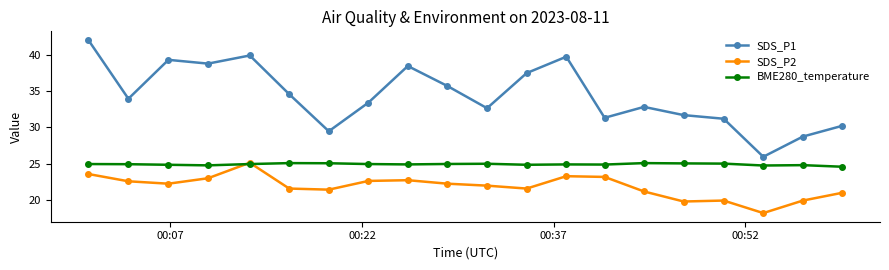

What is the smallest value displayed?

18.2